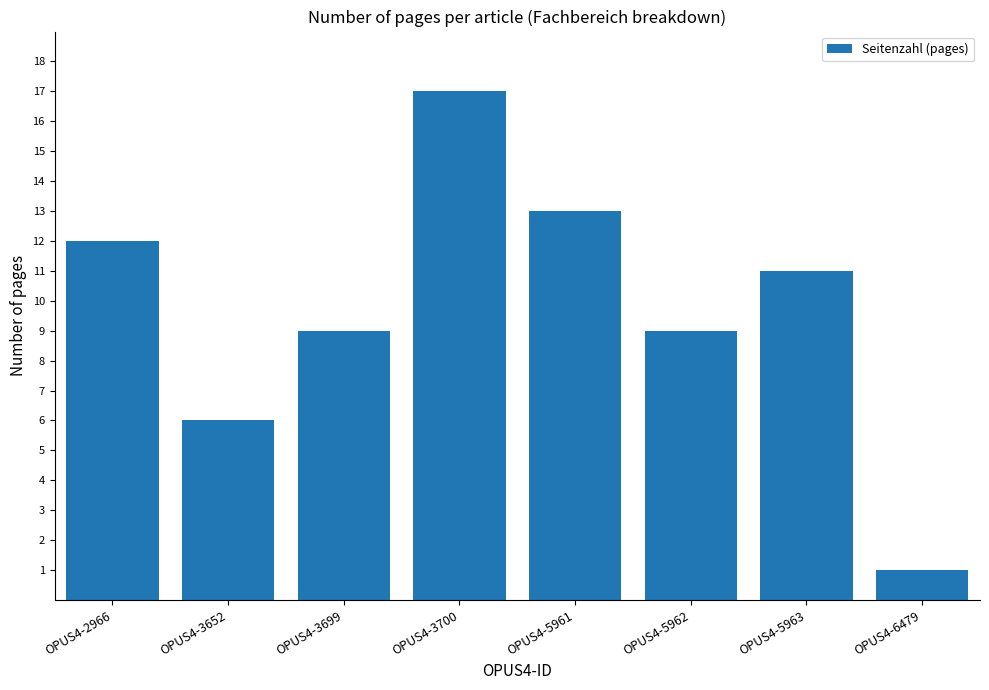

Approximately how many times larger is the value at OPUS4-3652 compared to OPUS4-5963?

0.5